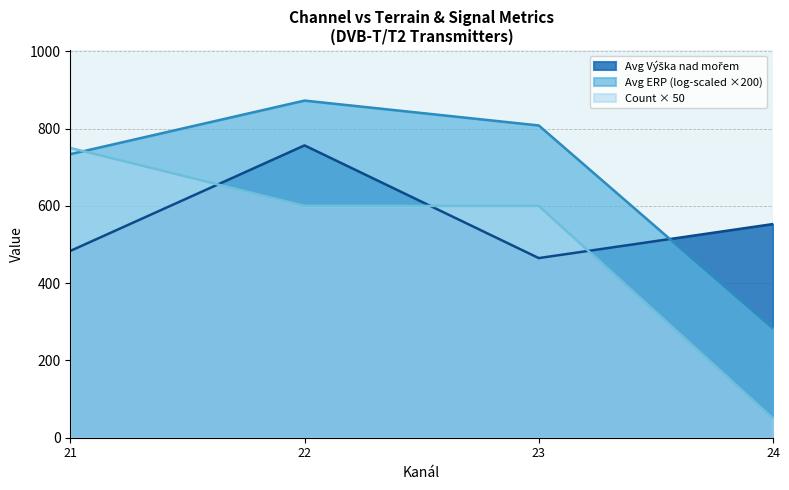

True or false: Avg Vyska nad morem has a value of 149 at 23.

False